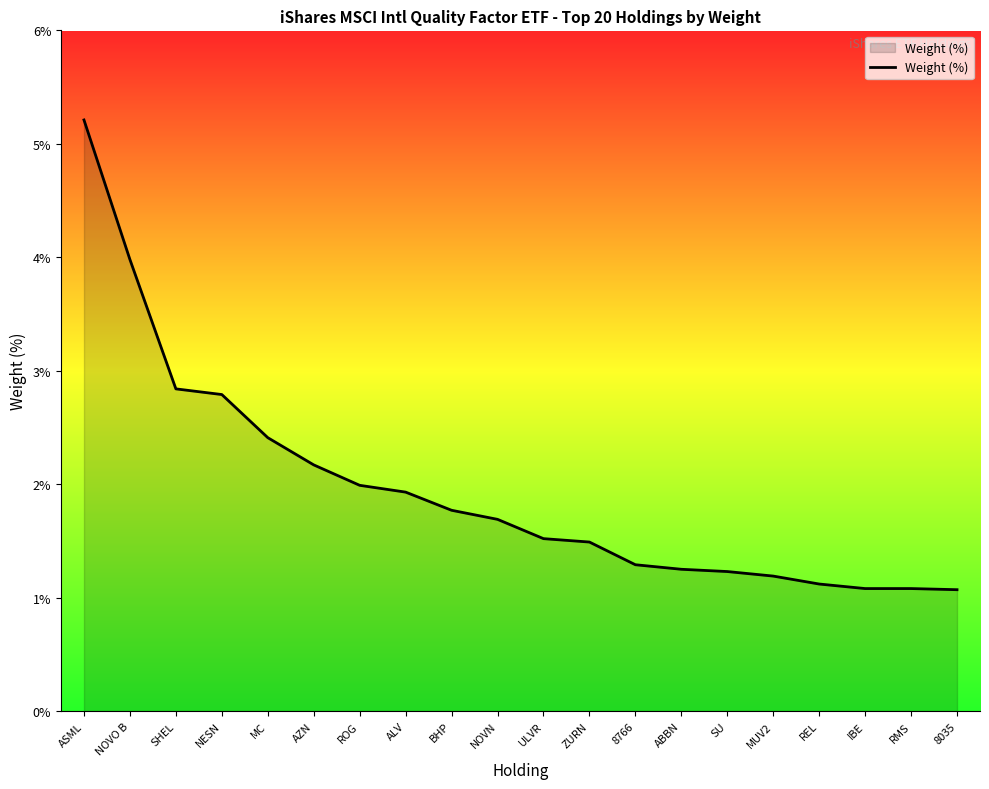

What is the change in value from NESN to IBE?

-1.7